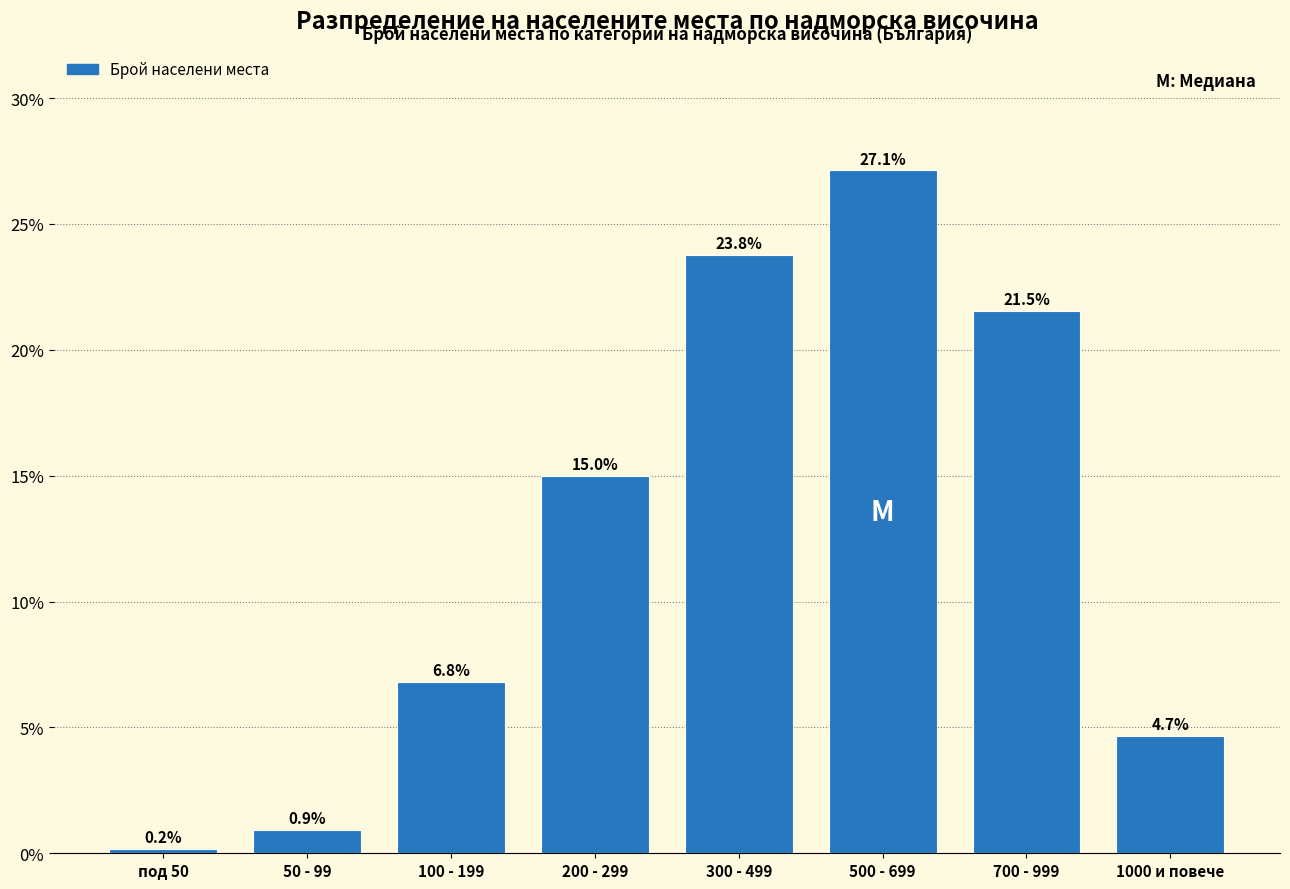

Reading left to right, what are all the values shown in this chart?

0.2	0.9	6.8	15.0	23.8	27.1	21.5	4.7